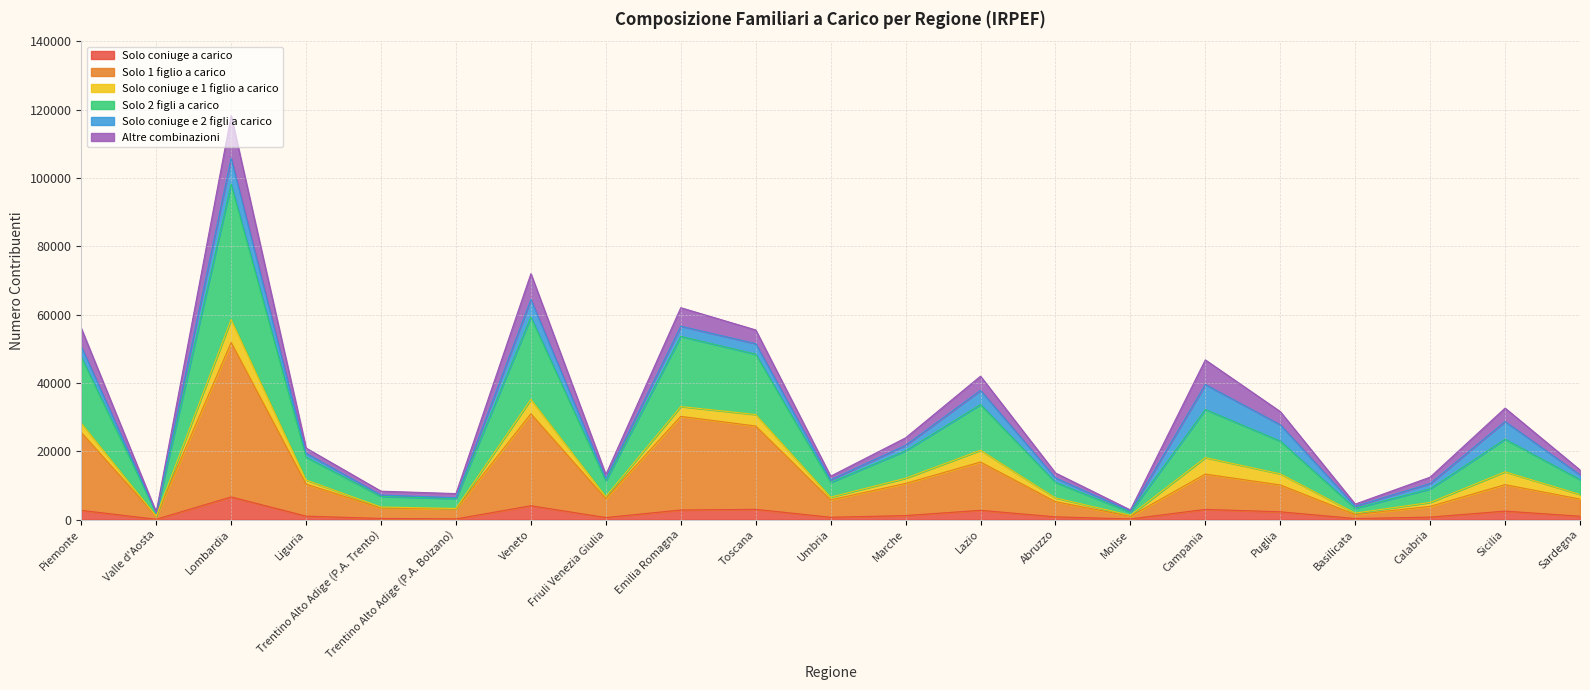

What is the total value across all series at Lombardia?

118193